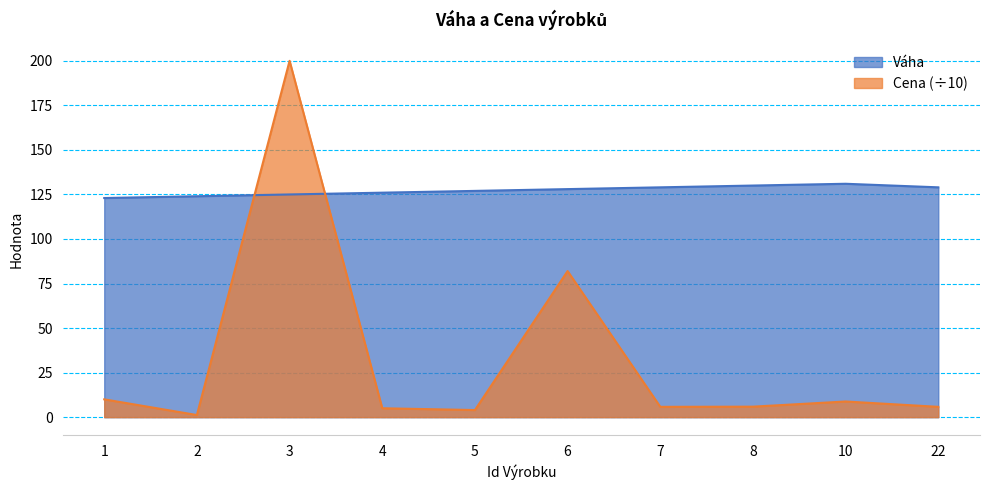

At 5, list the series in order from smallest to largest.

Cena (÷10), Váha